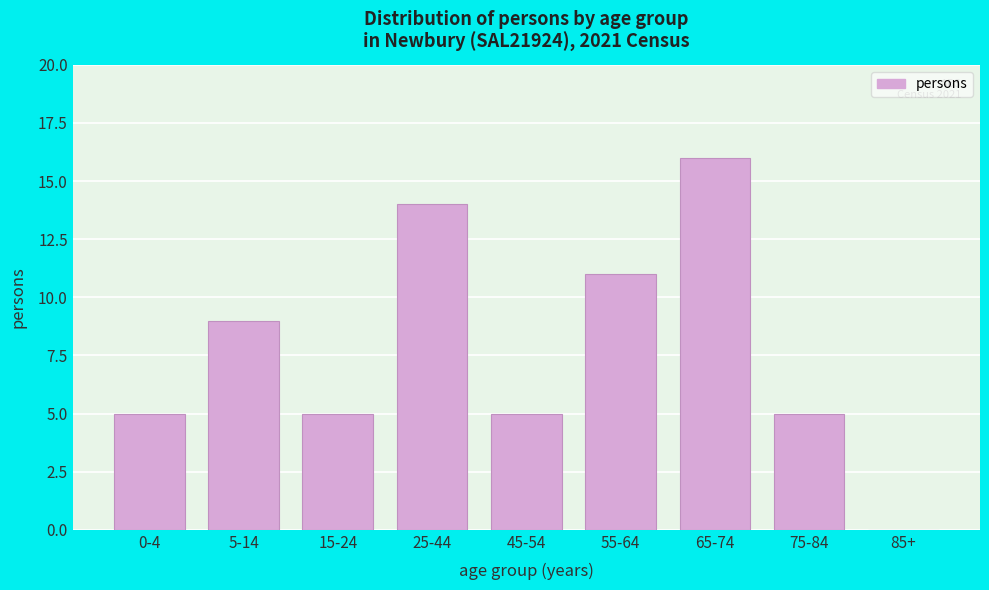

Reading left to right, list all the values displayed in this chart.

0-4=5	5-14=9	15-24=5	25-44=14	45-54=5	55-64=11	65-74=16	75-84=5	85+=0